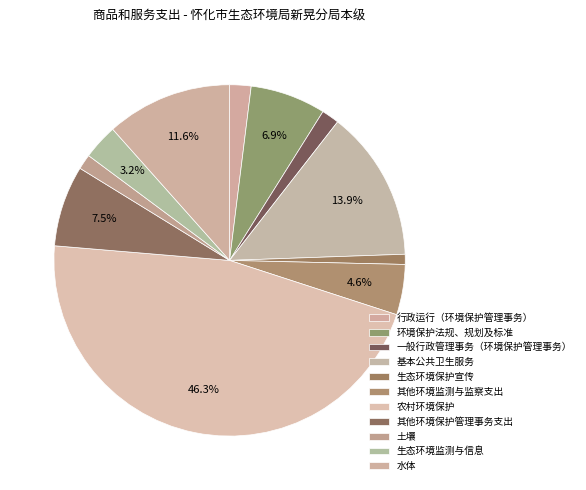

To the nearest percent, what is the difference between the largest and smallest slice percentages?

45%